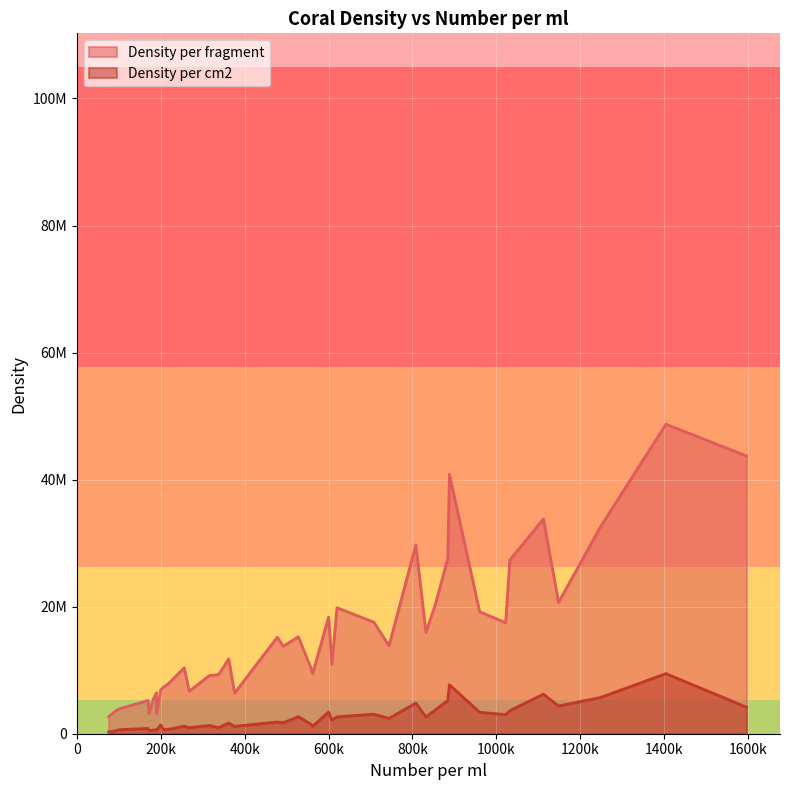

At how many categories does at least one series exceed 47261250?

1